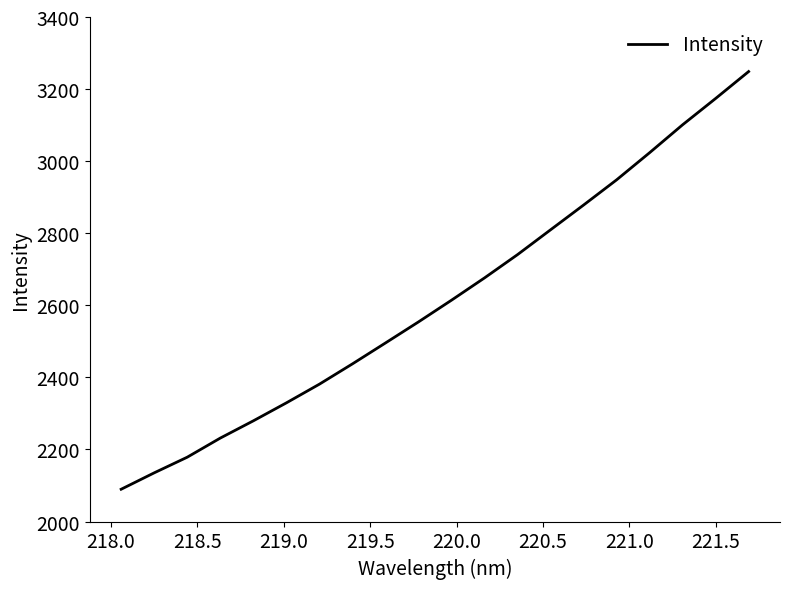

What is the maximum value shown in the chart?

3248.6